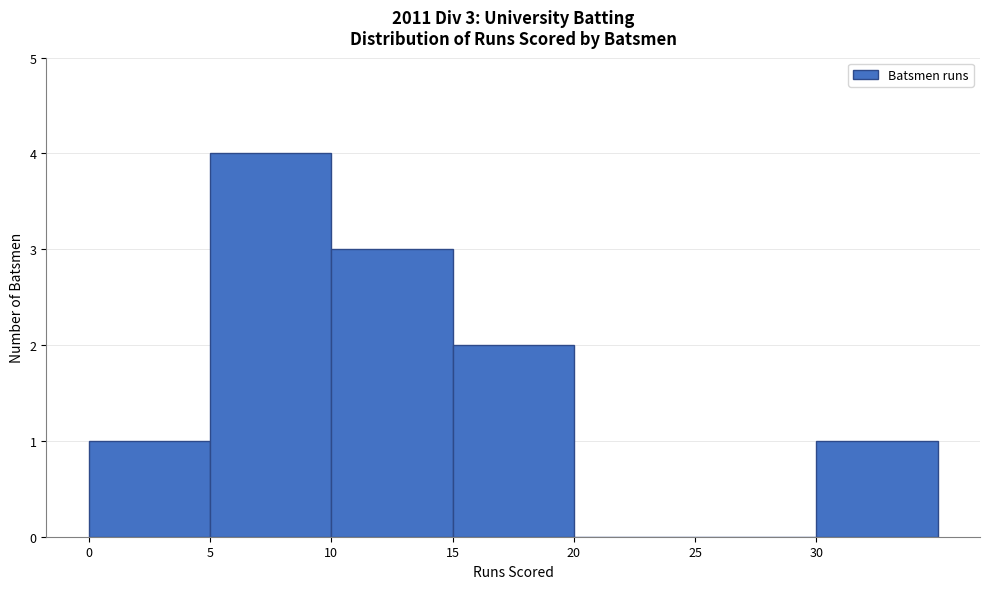

Which range on the x-axis has the tallest bar?

5 to 10